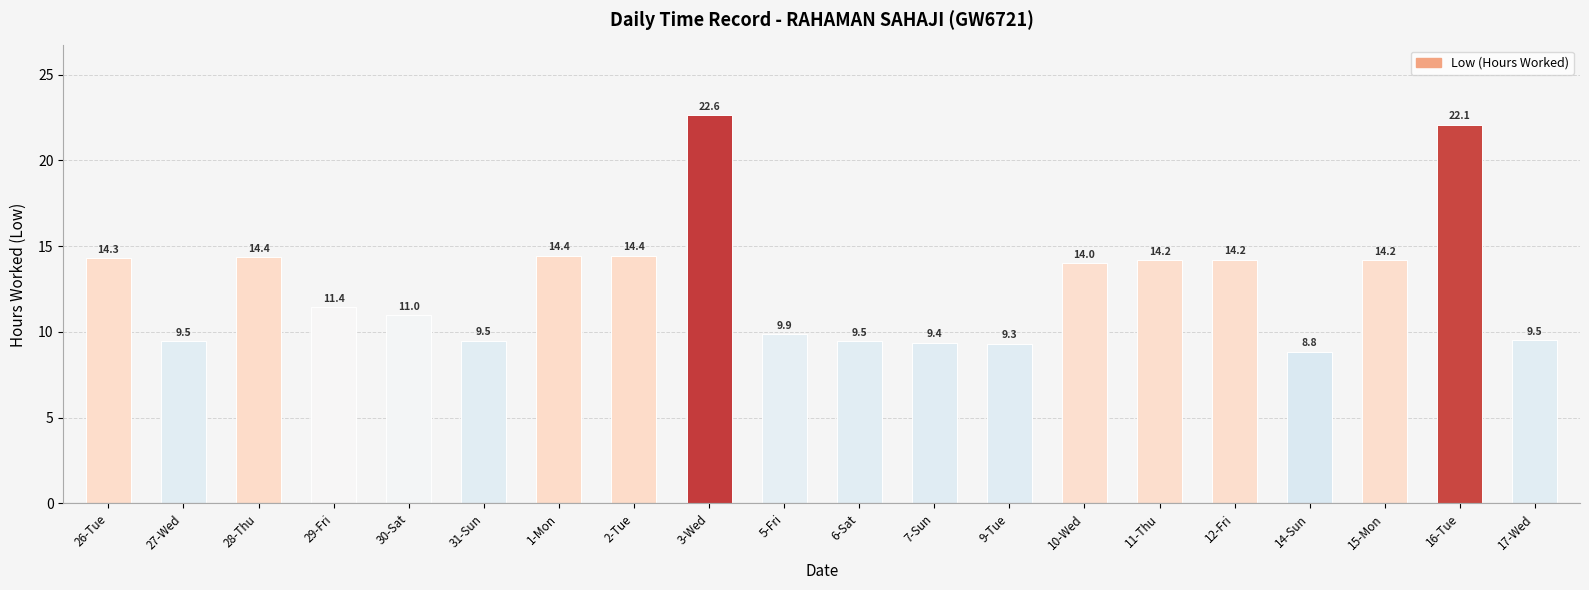

Which category has the lowest value across all series?

14-Sun